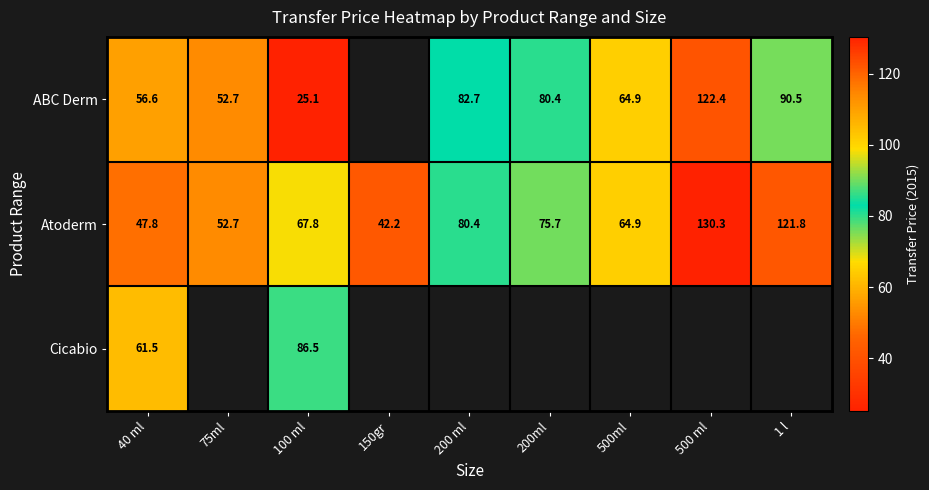

Read the ABC Derm value at 200ml.

80.4